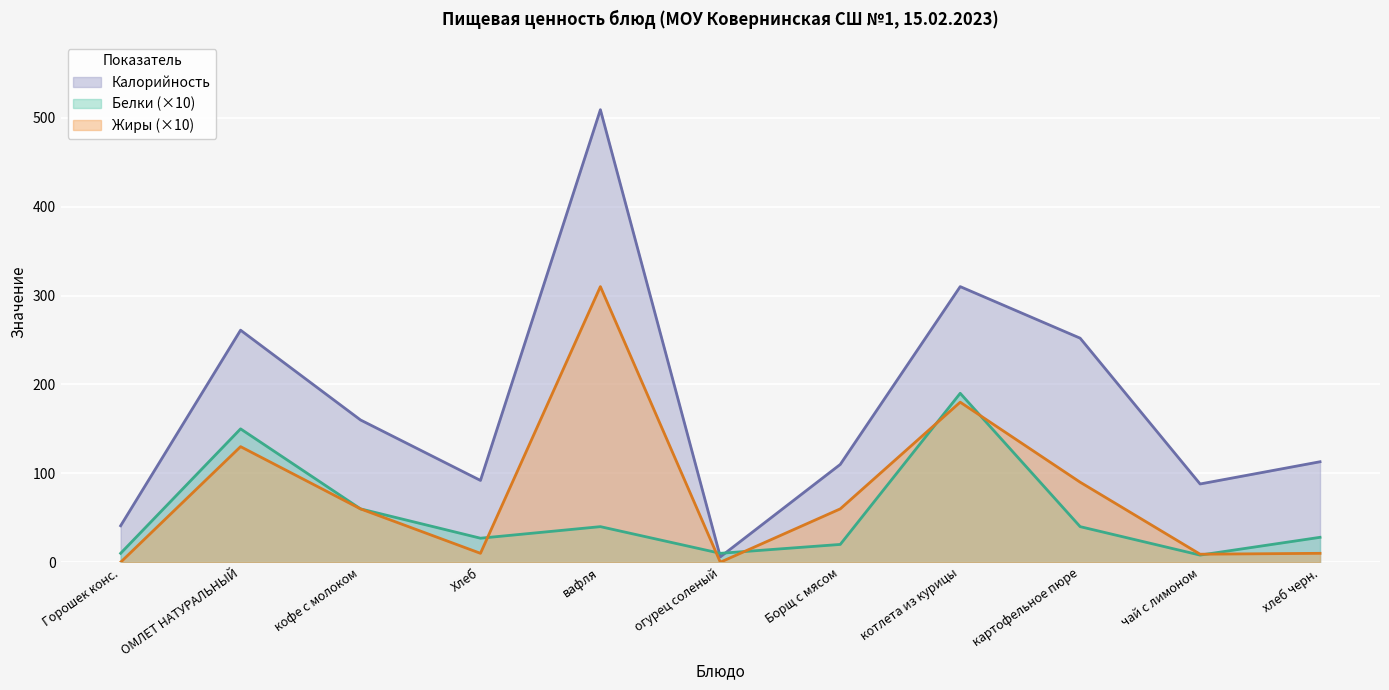

Where is the first local minimum for Белки?

Хлеб